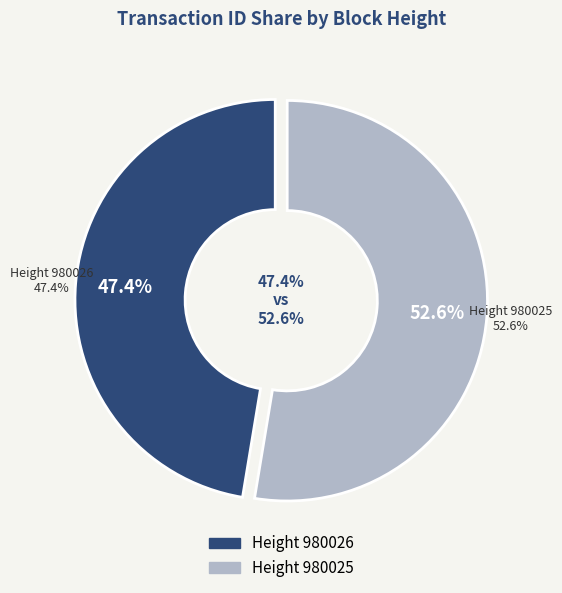

What is the majority slice?

980025